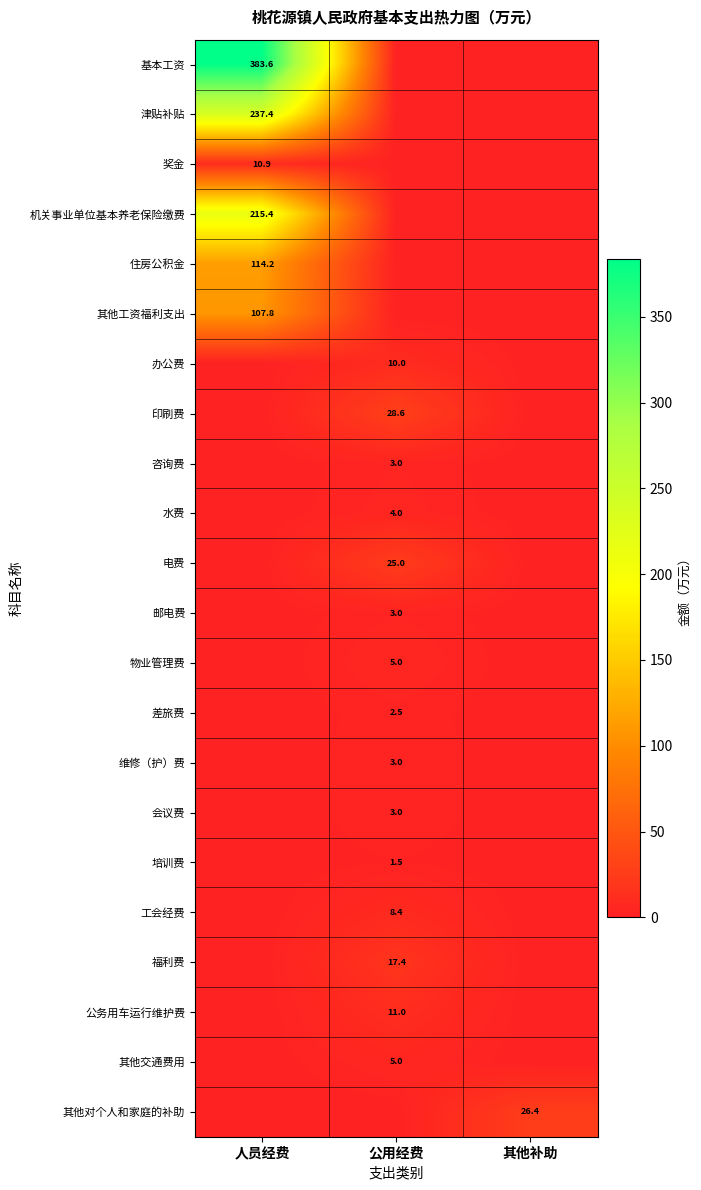

True or false: 津贴补贴 has a value of 237.4 at 人员经费.

True